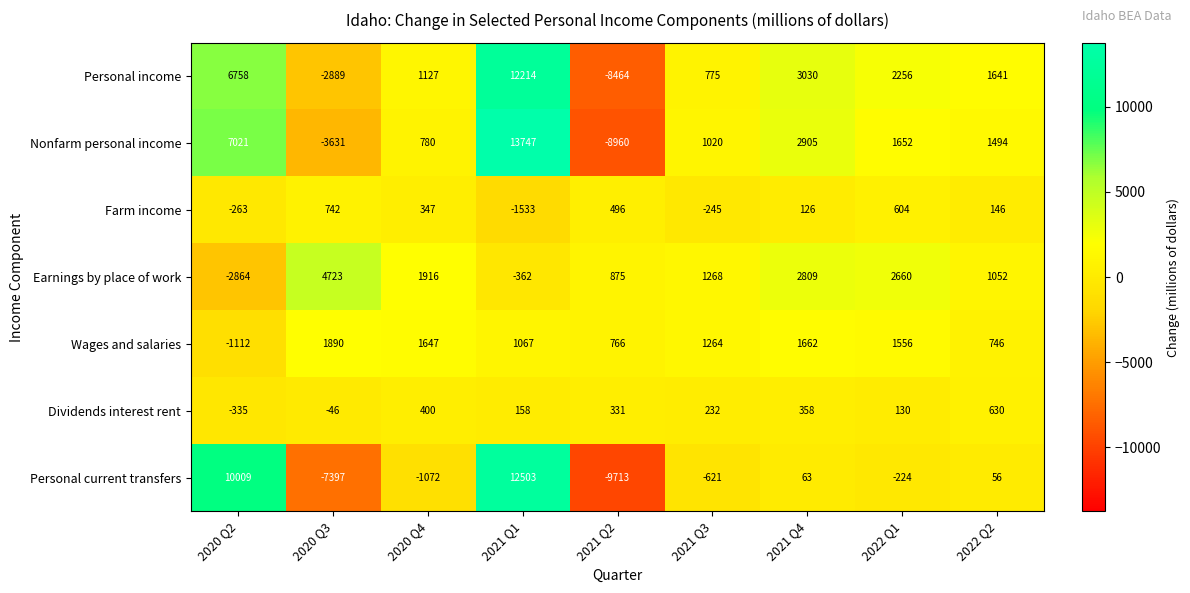

Rank the series by their maximum value, from highest to lowest.

Nonfarm personal income, Personal current transfers, Personal income, Earnings by place of work, Wages and salaries, Farm income, Dividends interest rent